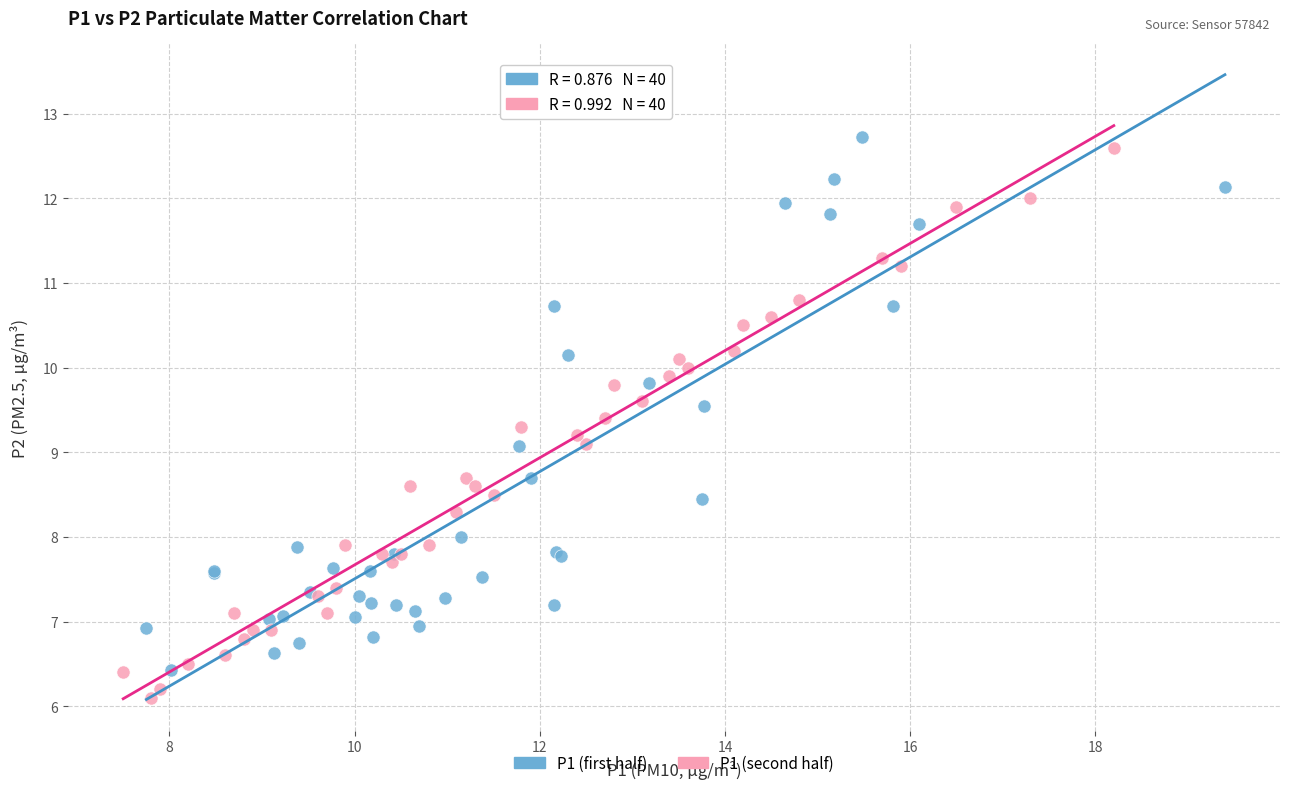

Which series contains the highest Y value?

P1 (first half)